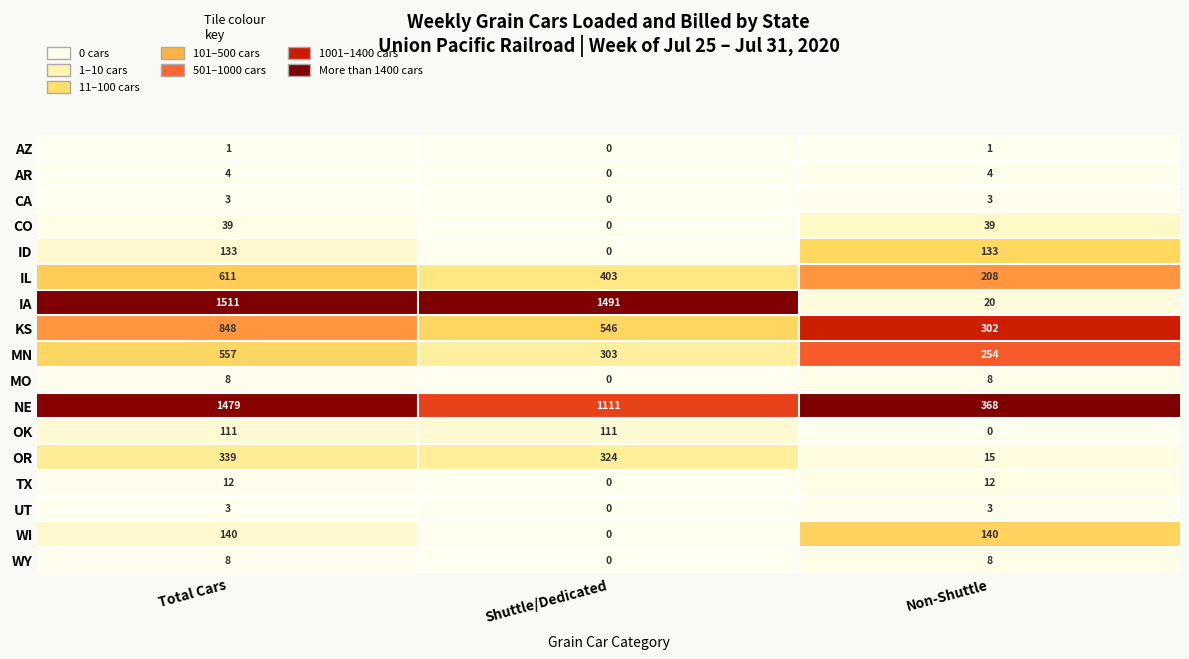

Between Total Cars and Non-Shuttle, which series saw the biggest shift?

IA